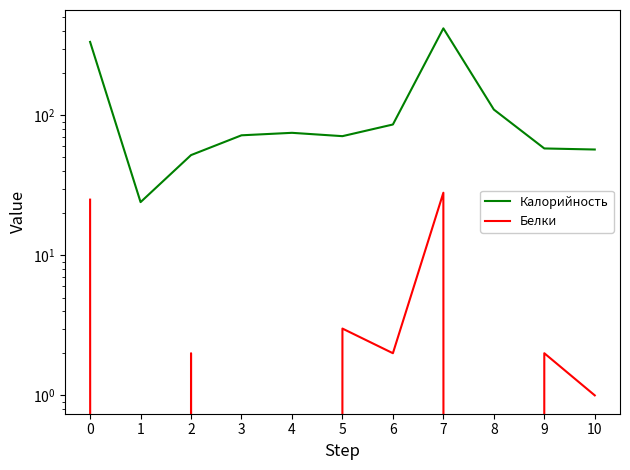

What is the spread (max minus min) of values at 8?

110.0